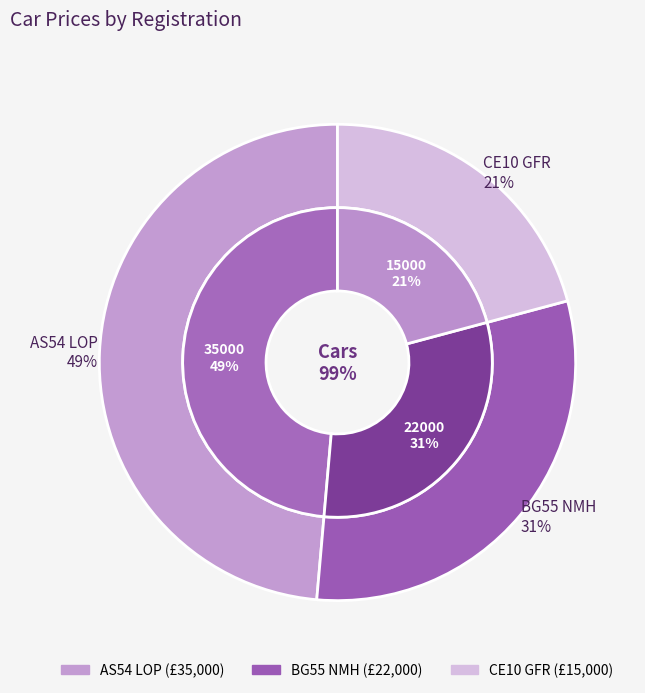

Count the number of slices in the pie.

3